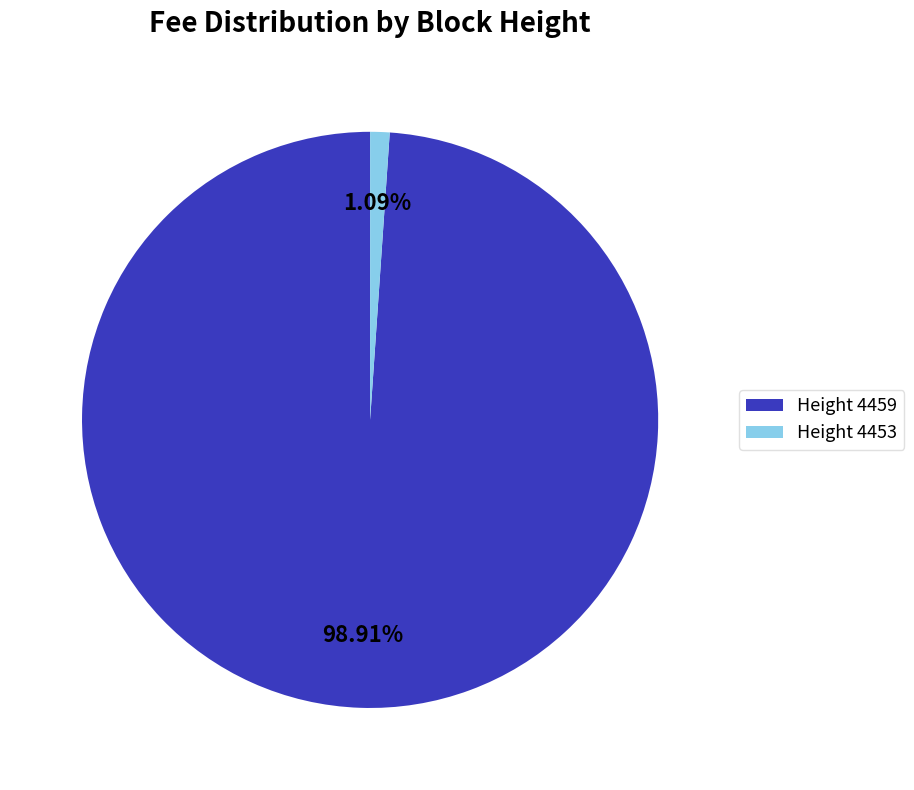

Is Height 4453 the majority of the pie?

No